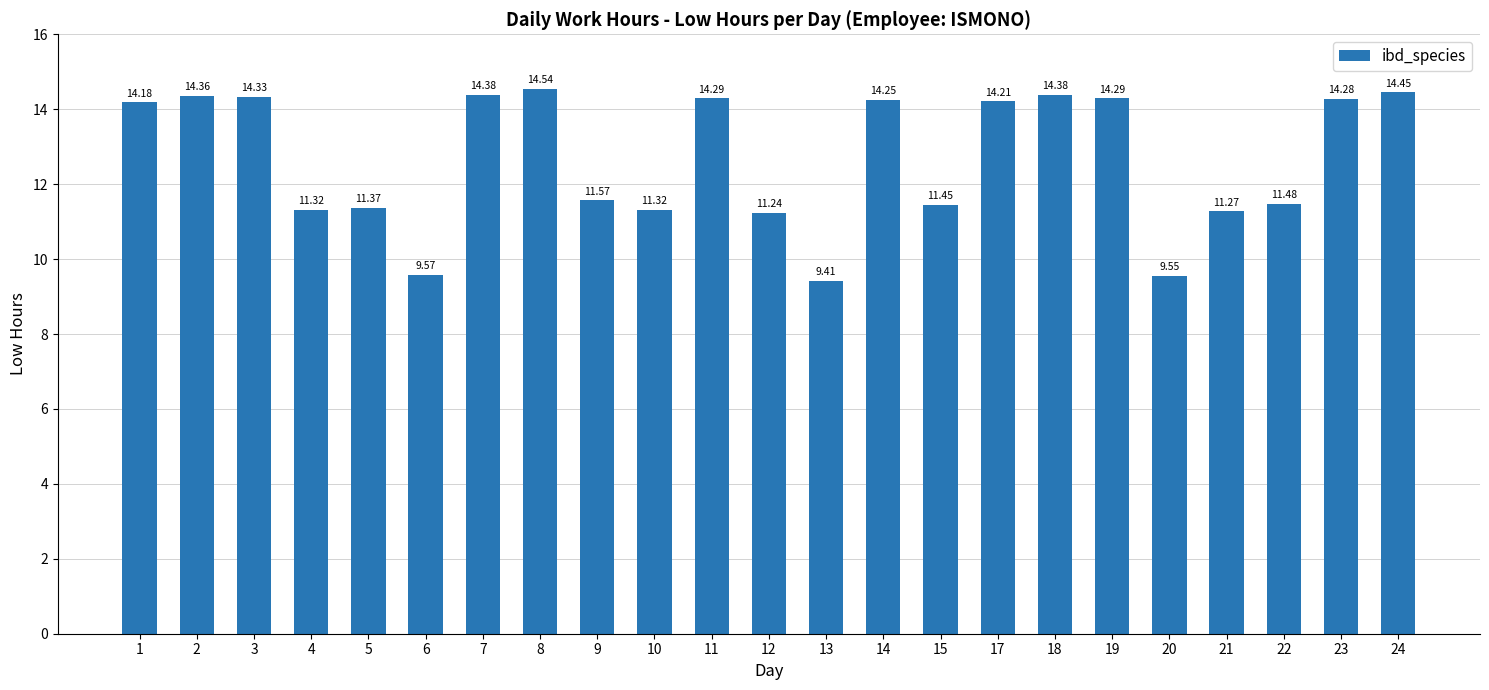

Does the chart contain any negative values?

No